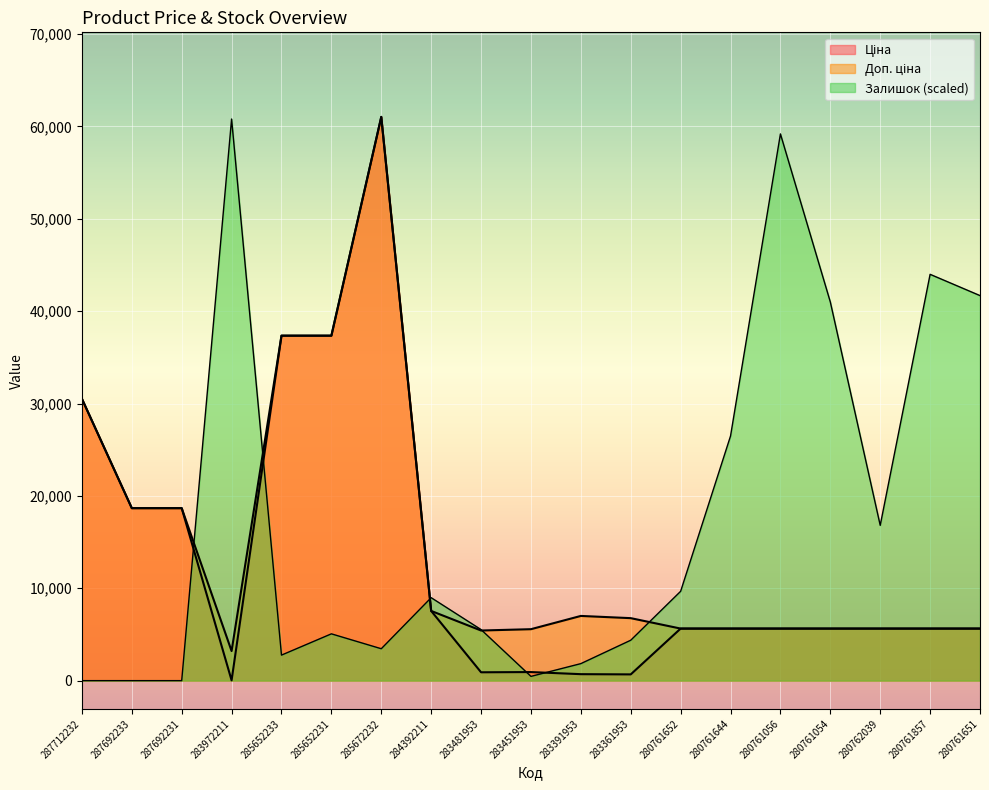

Rank the series by their average value, from highest to lowest.

Залишок, Доп. ціна, Ціна